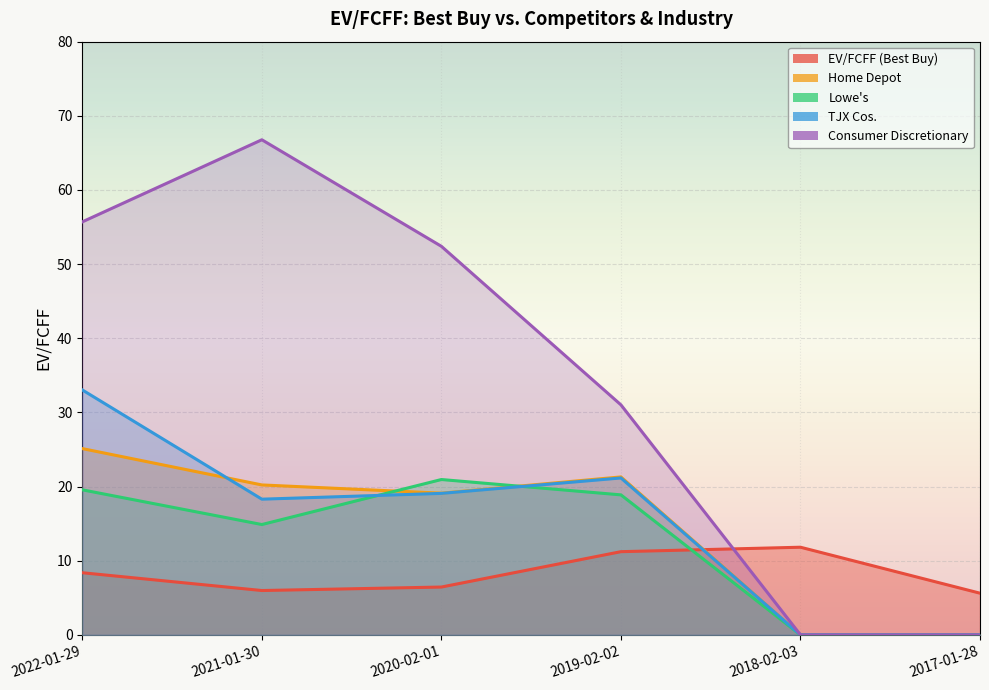

How many categories are shown in the chart?

6